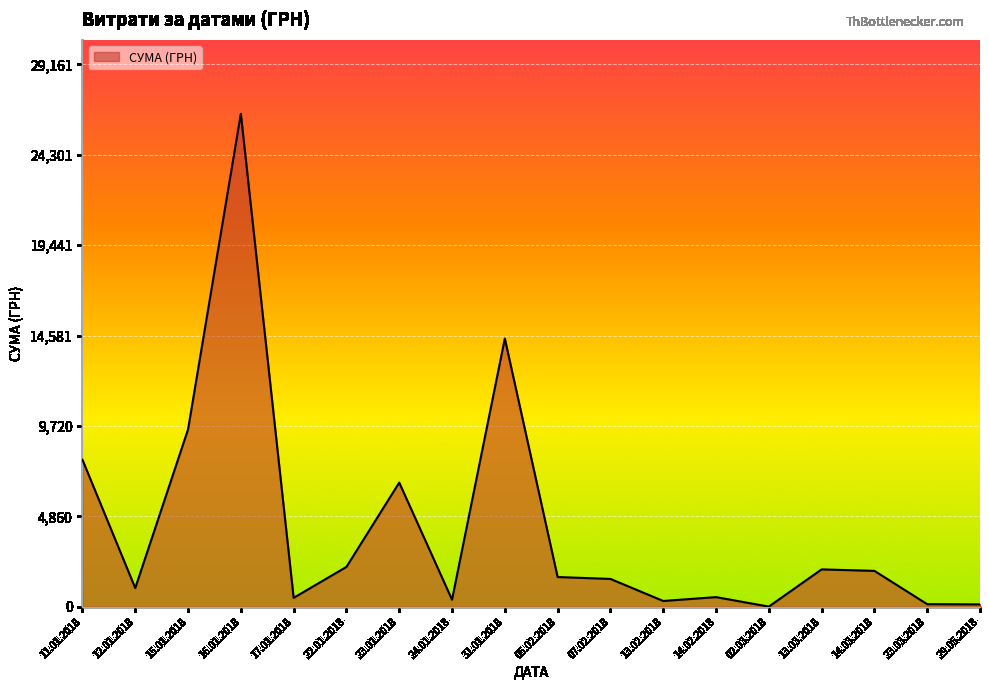

At which label is the value closest to 13257?

31.01.2018